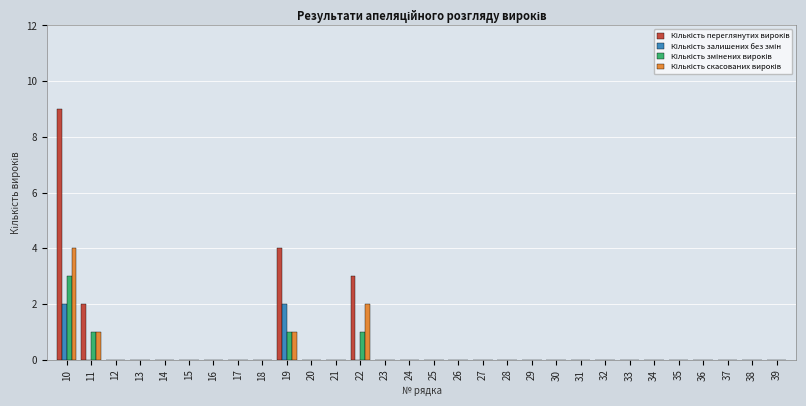

At which category is the sum across all series the highest?

10